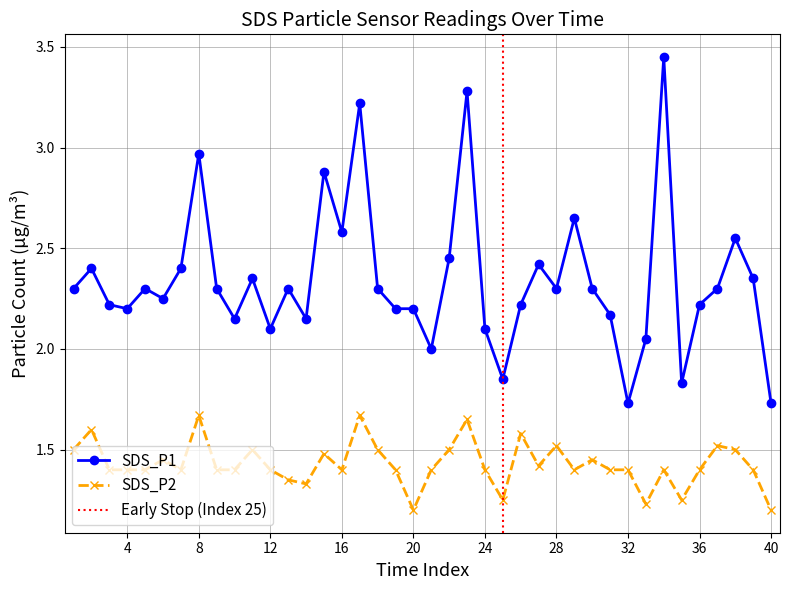

The value of SDS_P1 at 28 is 3.8. True or false?

False